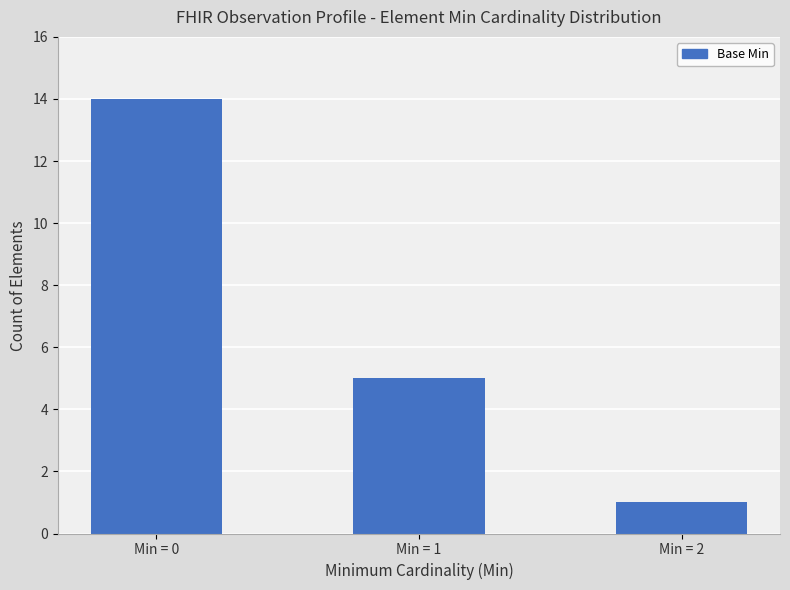

Are the bars grouped side by side (vs. stacked)?

No